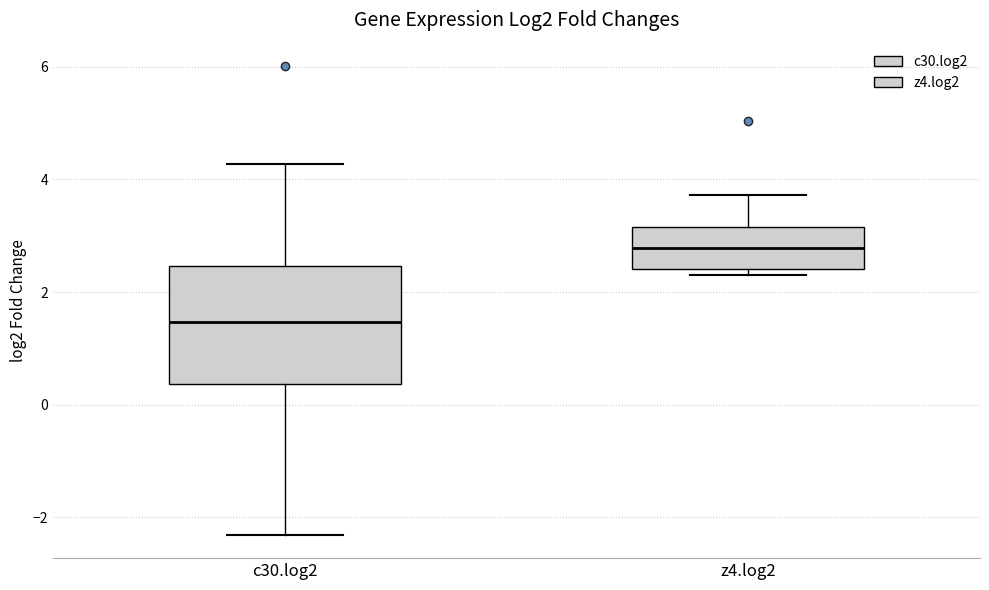

Reading left to right, transcribe this box plot: for each box, give where its median line is, the range the box spans, and where its two whiskers end, as read against the y-axis. The values are not printed on the chart, so give them approximately, as read against the axis.

c30.log2: median 1.4, box 0.4 to 2.4, whiskers -2.4 to 4.2
z4.log2: median 2.8, box 2.4 to 3.2, whiskers 2.4 (just below the box's lower edge) to 3.8